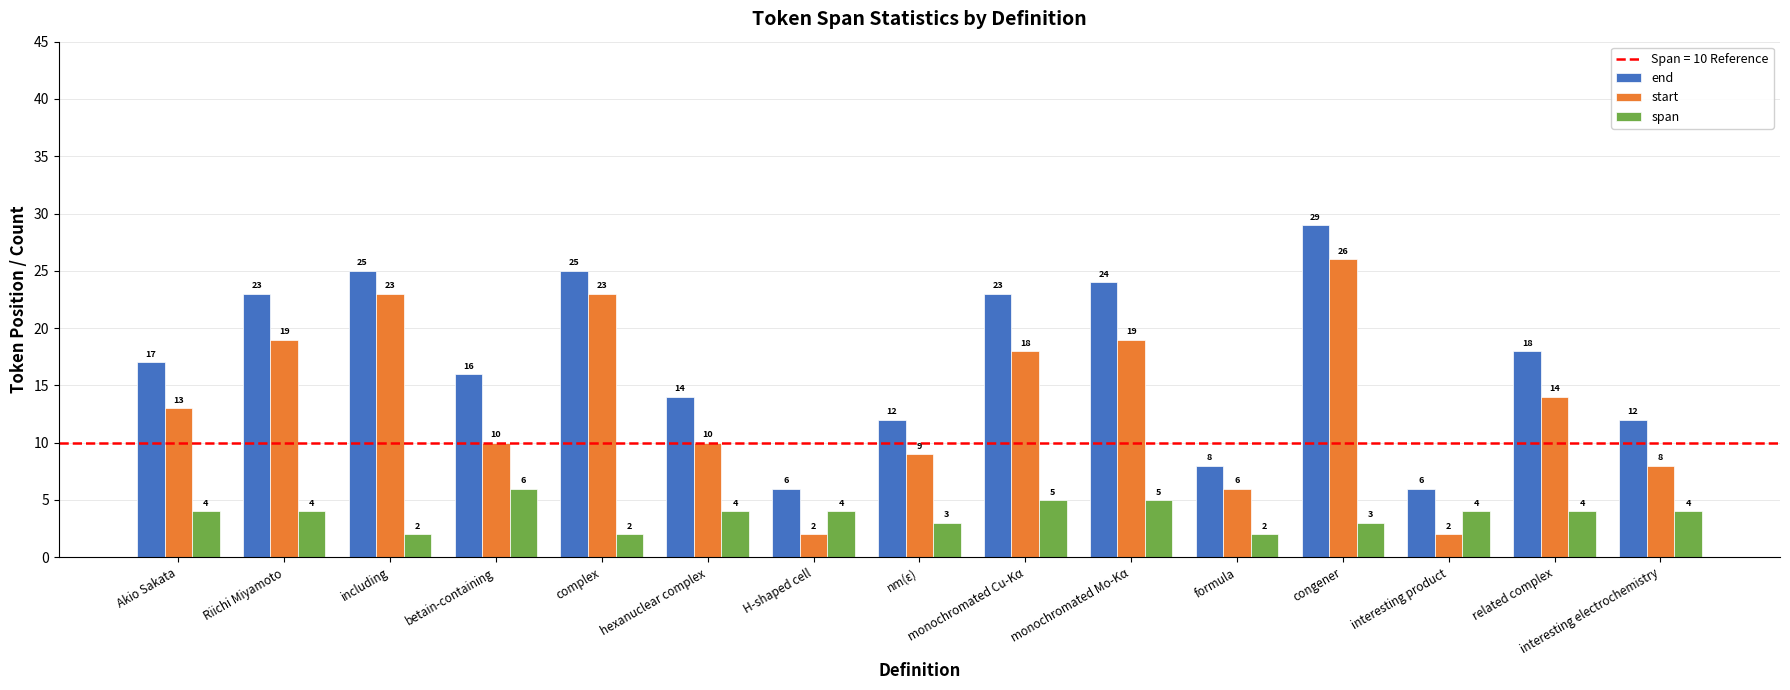

What is the label of the 5th bar from the right?

formula